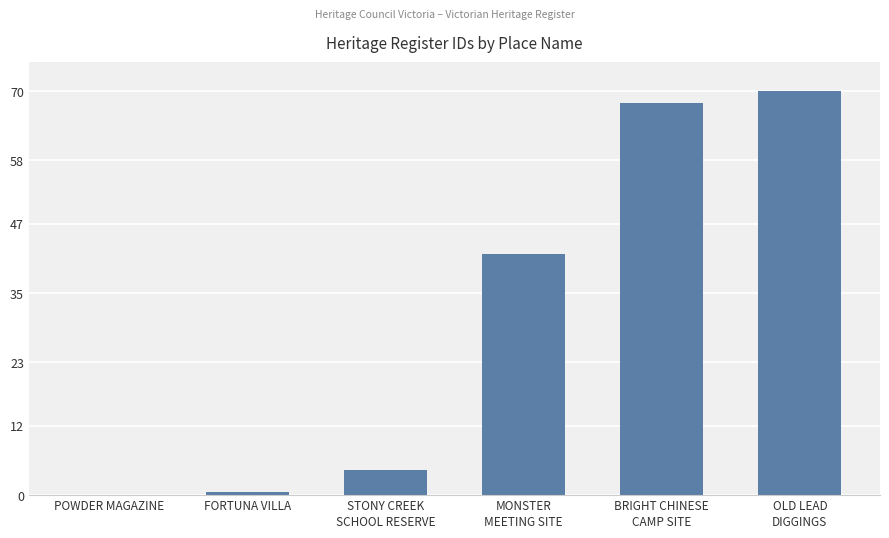

What is the greatest value displayed?

70.0